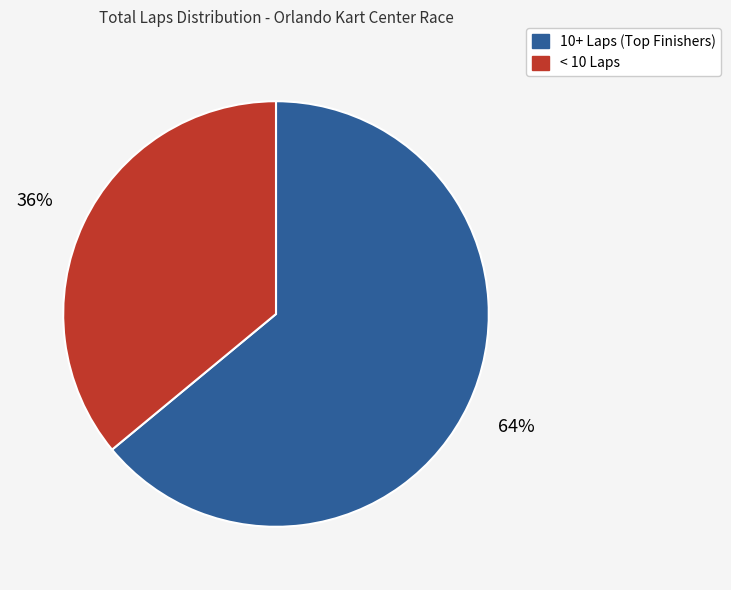

Which slice is the largest?

10+ Laps (Top Finishers)